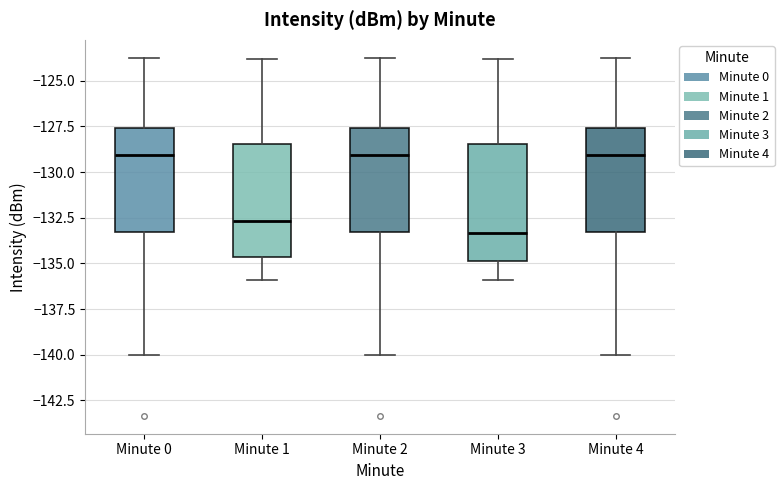

Reading left to right, read every box against the y-axis: the position of its median line, the range the box covers, and the ends of its whiskers. The values are not printed on the chart, so give them approximately, as read against the axis.

Minute 0: median -129.0, box -133.5 to -127.5, whiskers -140.0 to -123.5
Minute 1: median -132.5, box -134.5 to -128.5, whiskers -136.0 to -124.0
Minute 2: median -129.0, box -133.5 to -127.5, whiskers -140.0 to -123.5
Minute 3: median -133.5, box -135.0 to -128.5, whiskers -136.0 to -124.0
Minute 4: median -129.0, box -133.5 to -127.5, whiskers -140.0 to -123.5